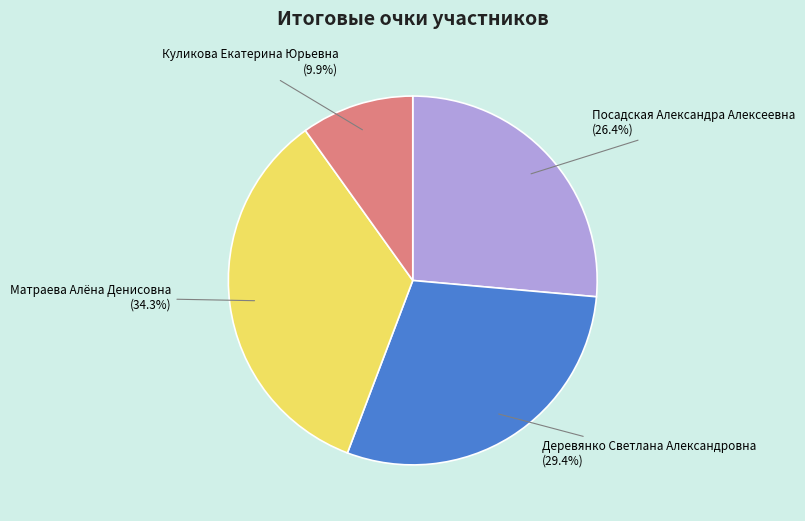

Which category has the biggest portion of the pie?

Матраева Алёна Денисовна